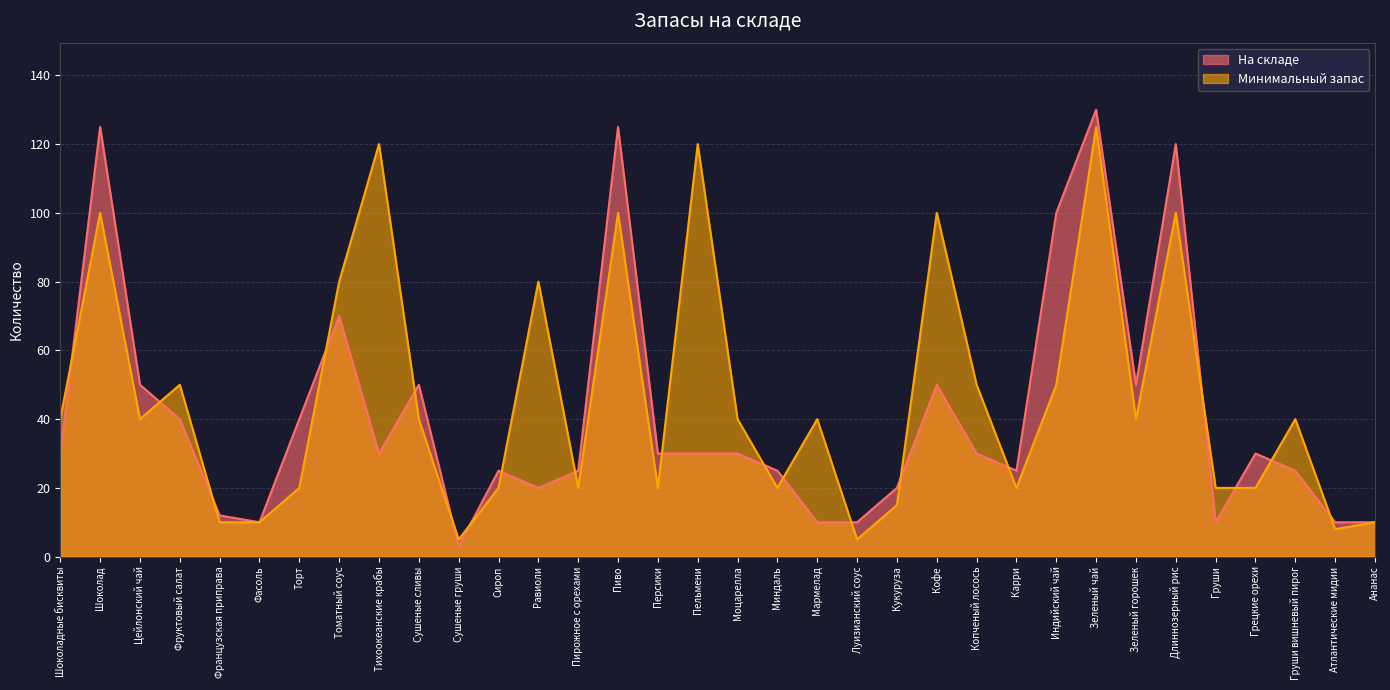

List the series in order of their overall mean, lowest first.

На складе, Минимальный запас